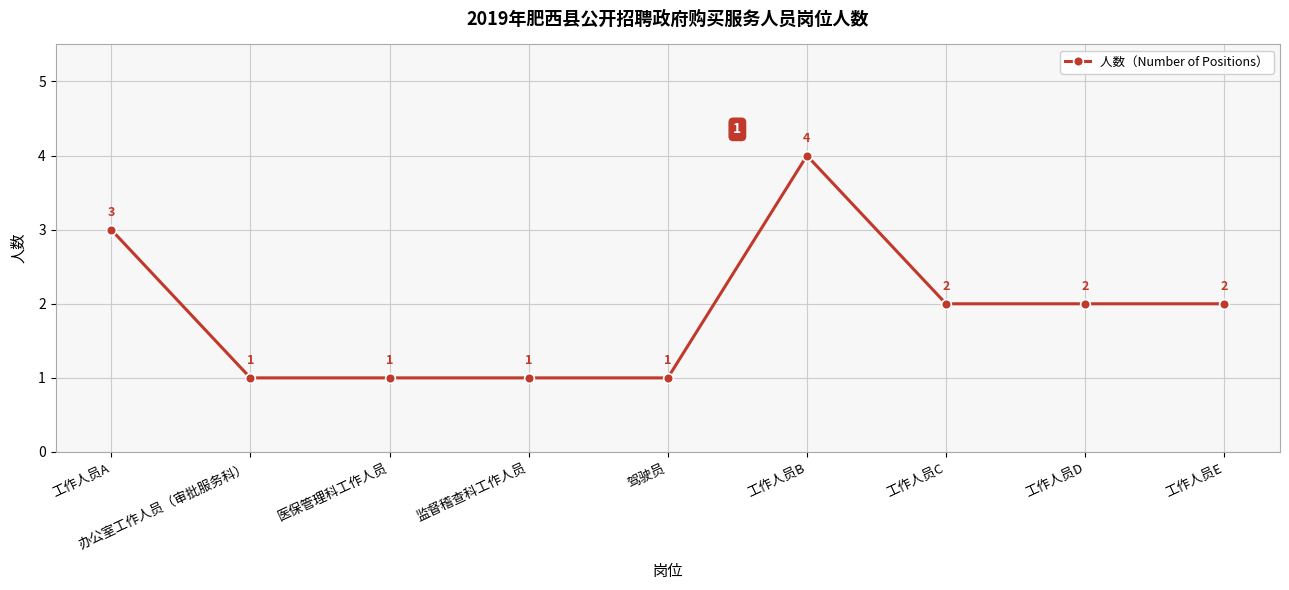

How many values are between 1 and 2?

7